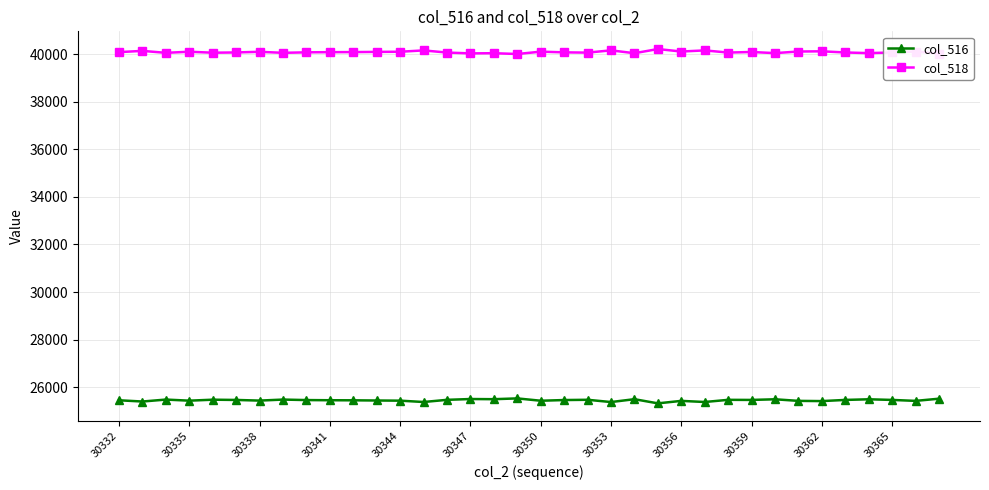

How many distinct data groups are displayed?

2